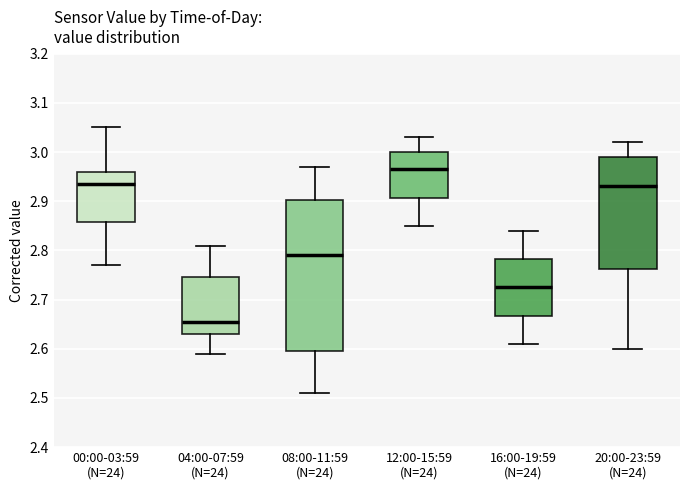

Which box is the tallest, from its lower edge to its upper edge?

08:00-11:59 (N=24)